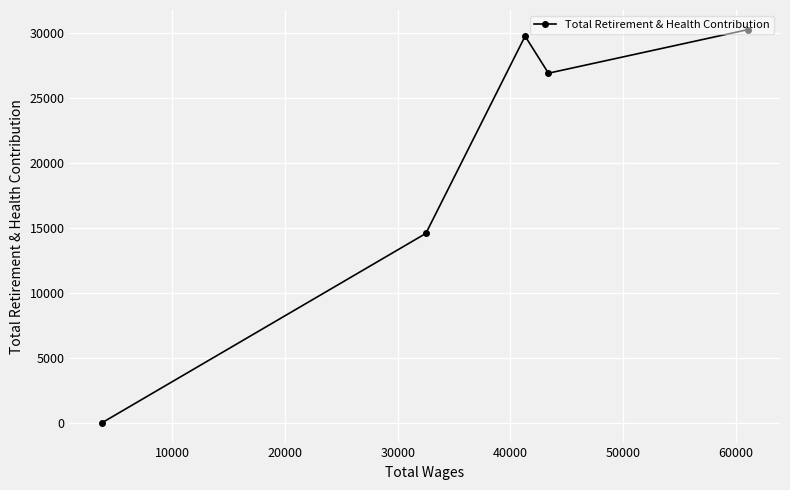

What is the average value?

20316